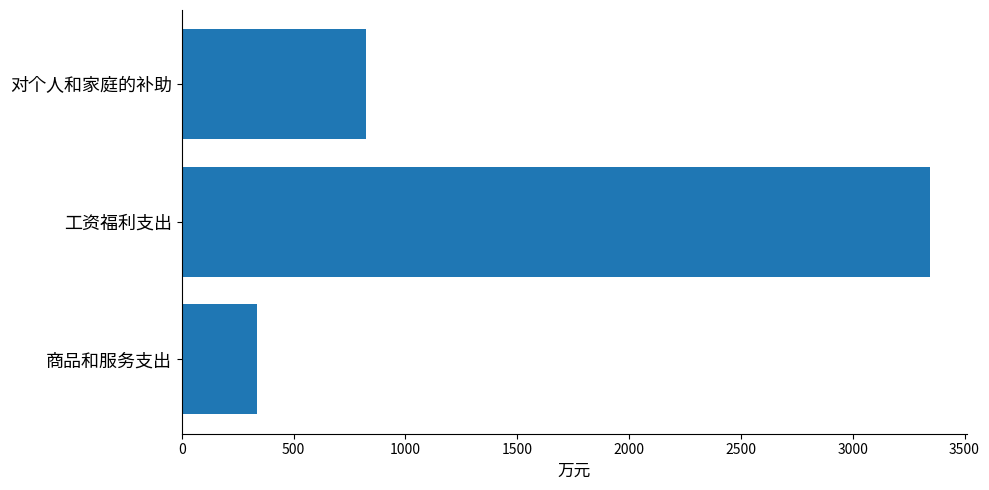

What is the change in value from 工资福利支出 to 商品和服务支出?

-3006.0